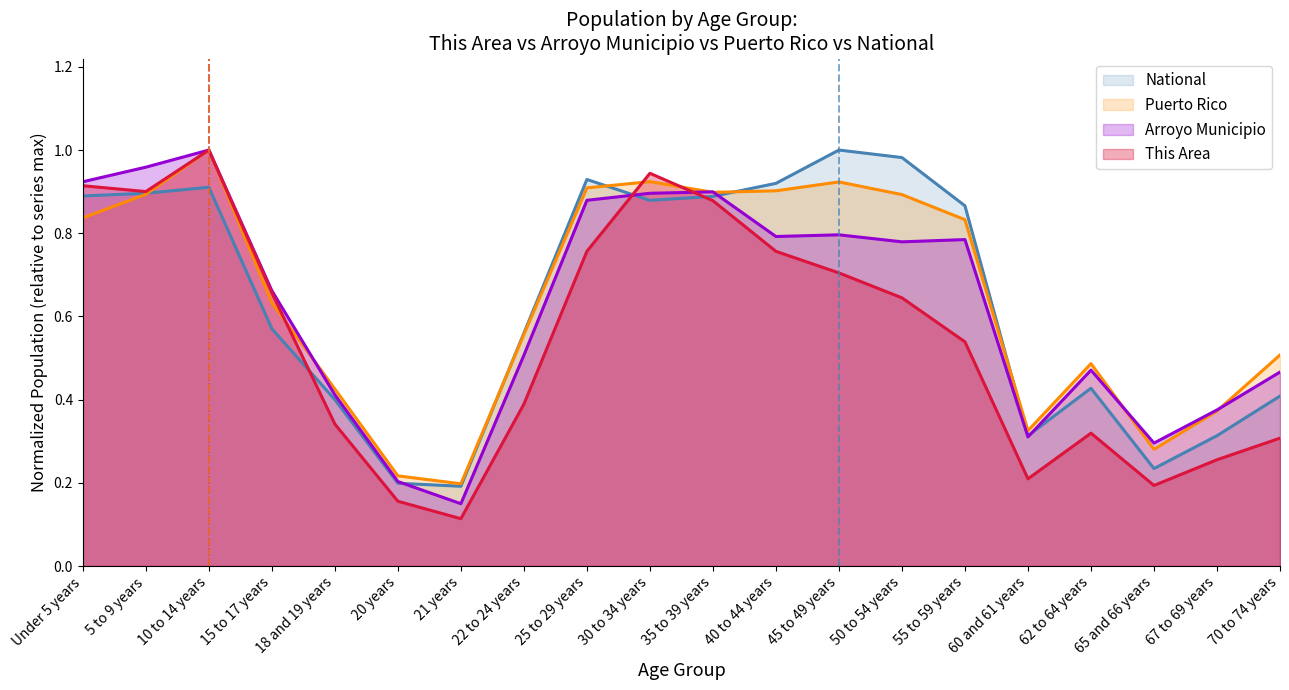

The Puerto Rico series shows 0.3 at 65 and 66 years. True or false?

True